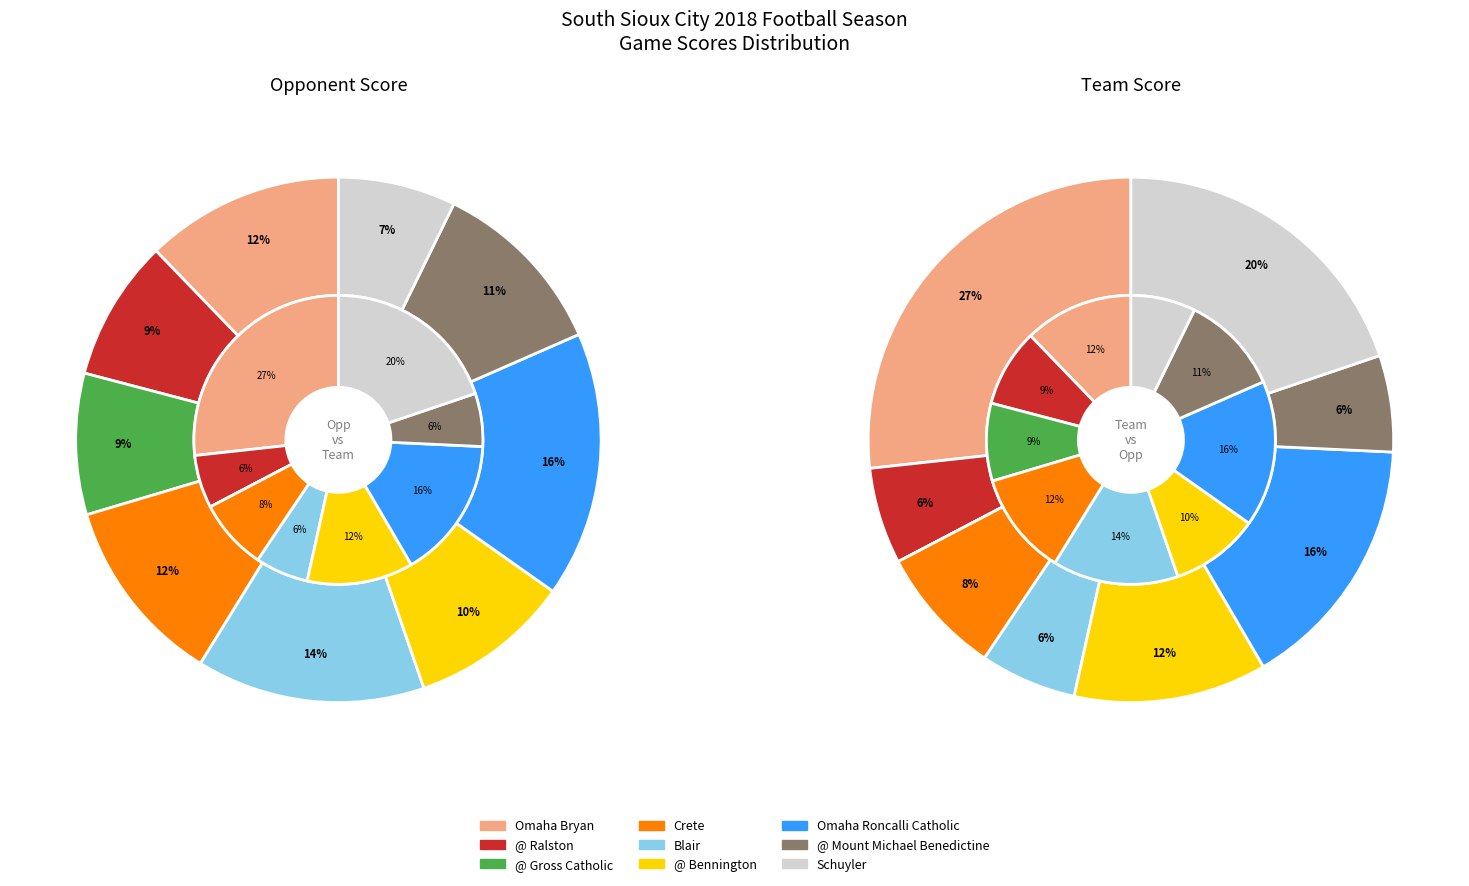

The Omaha Roncalli Catholic slice represents 16% of the pie. True or false?

True